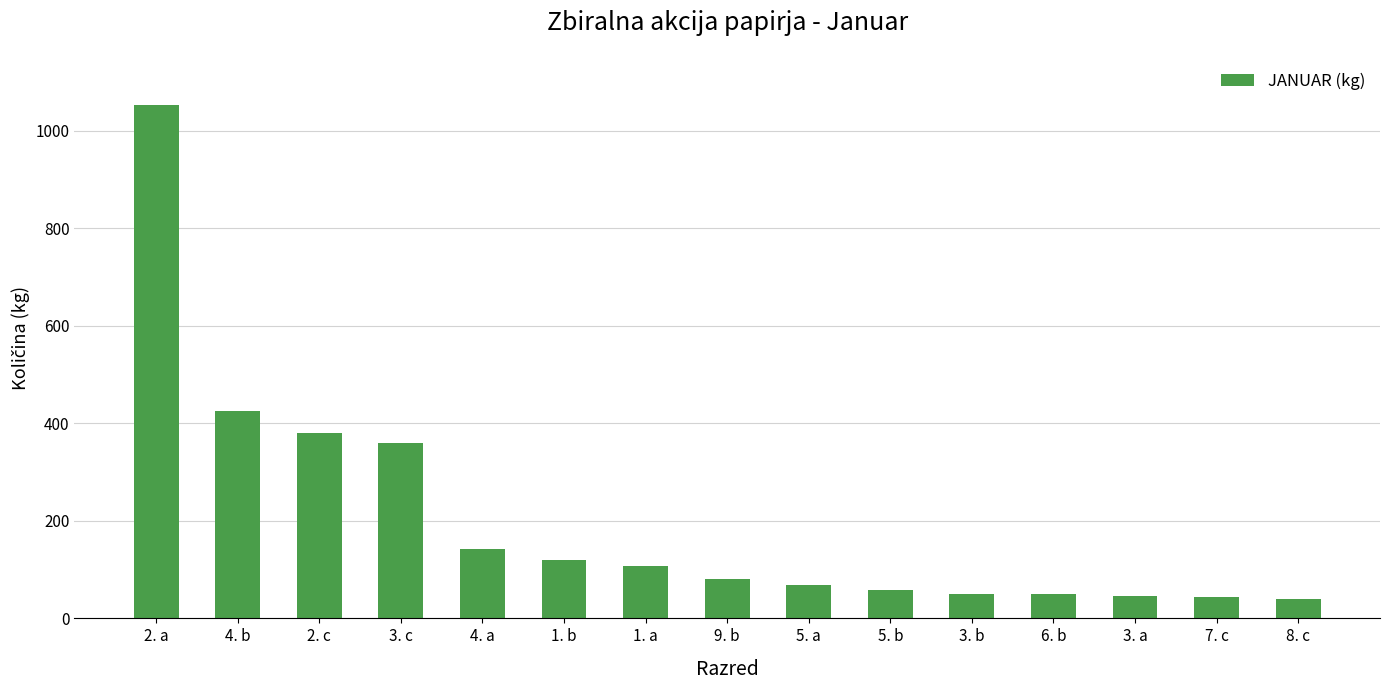

What is the change in value from 6. b to 8. c?

-10